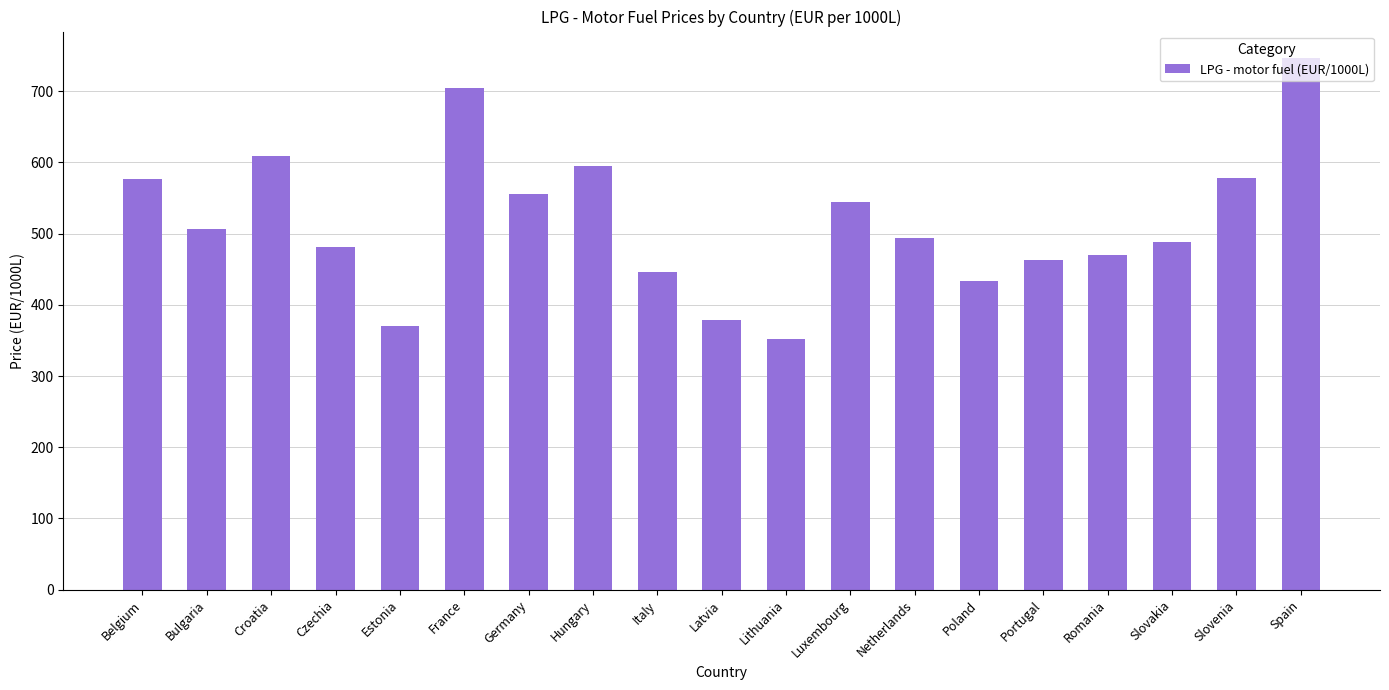

What is the sum of the values at Bulgaria and Netherlands?

999.5